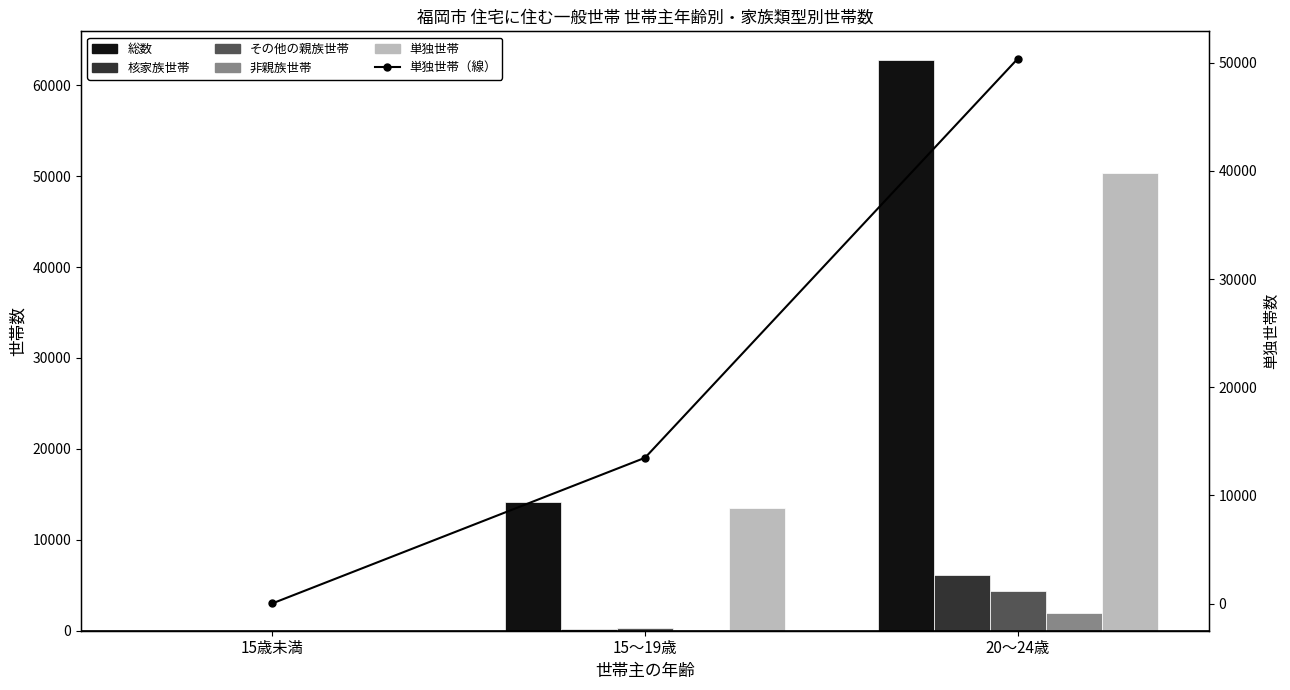

Which has a higher value, 15～19歳 or 15歳未満?

15～19歳